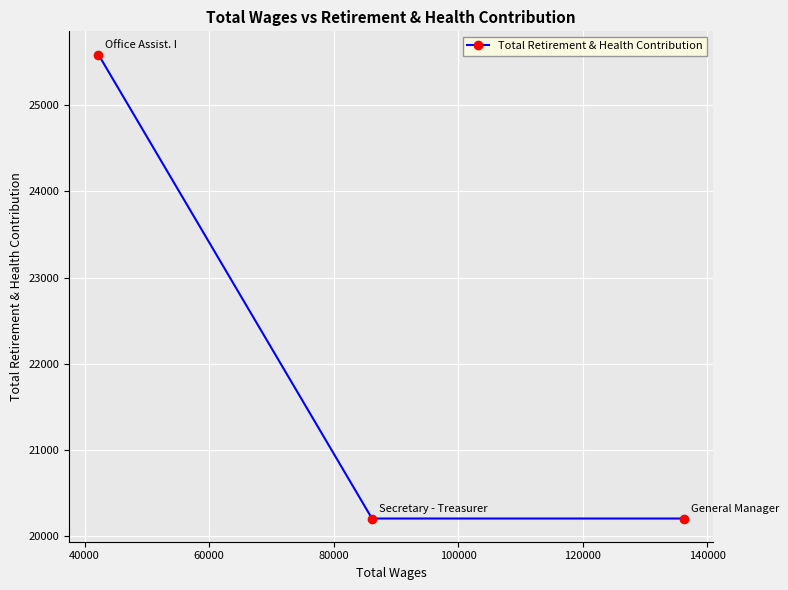

What is the greatest value displayed?

25588